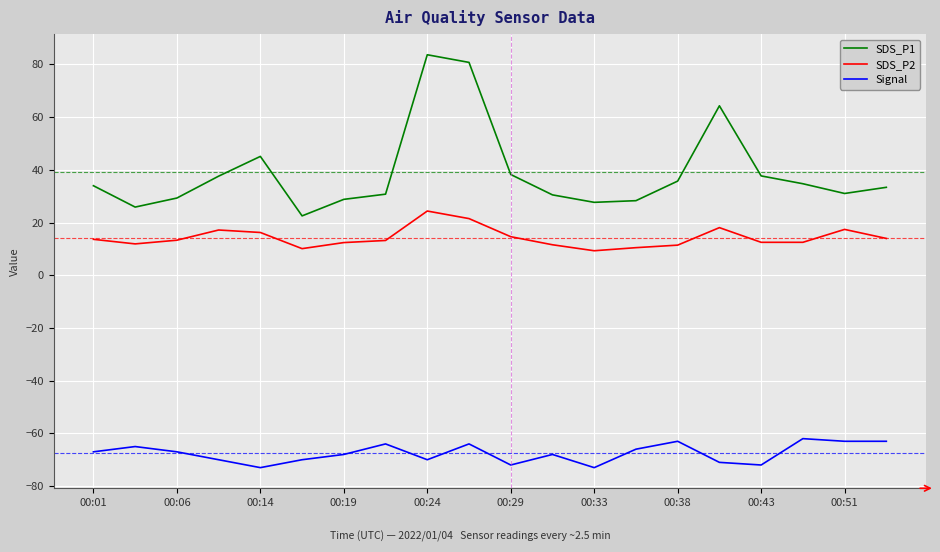

Rank the series by their average value, from highest to lowest.

SDS_P1, SDS_P2, Signal